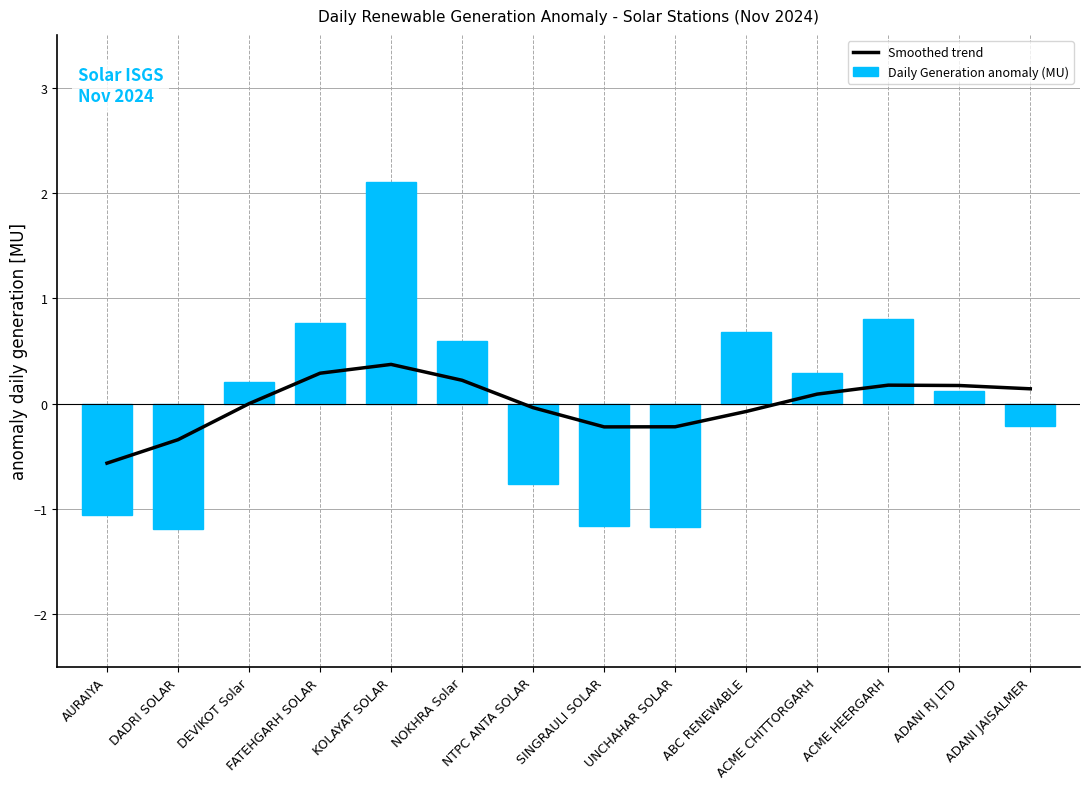

How many values in the Smoothed trend series are below 0?

7